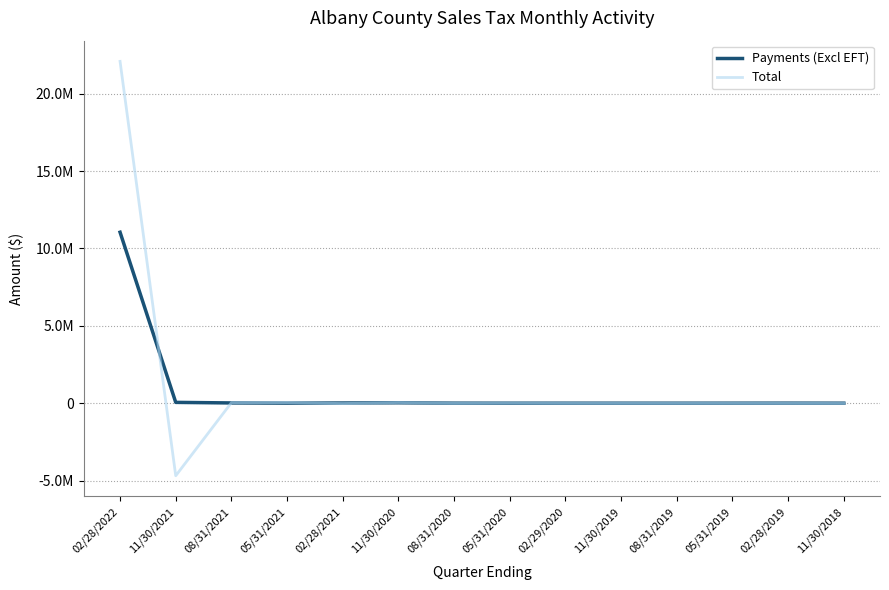

At which label is Payments (Excl EFT) closest to 5525426?

11/30/2021